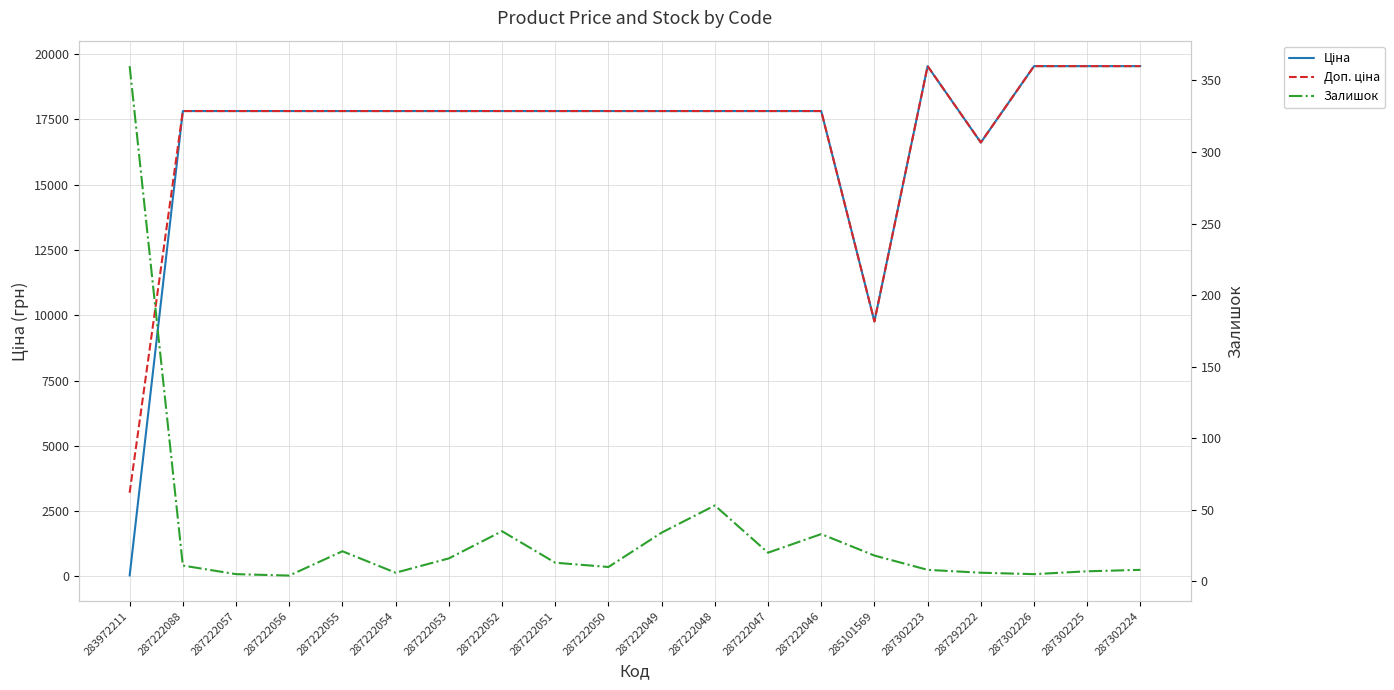

True or false: Ціна and Доп. ціна intersect in this chart.

False